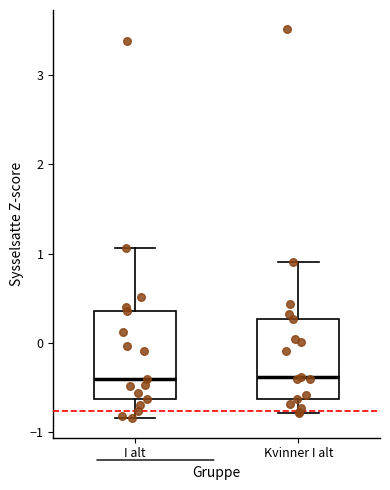

Reading left to right, transcribe this box plot: for each box, give where its median line is, the range the box spans, and where its two whiskers end, as read against the y-axis. The values are not printed on the chart, so give them approximately, as read against the axis.

I alt: median -0.4, box -0.6 to 0.4, whiskers -0.8 to 1.1
Kvinner I alt: median -0.4, box -0.6 to 0.3, whiskers -0.8 to 0.9